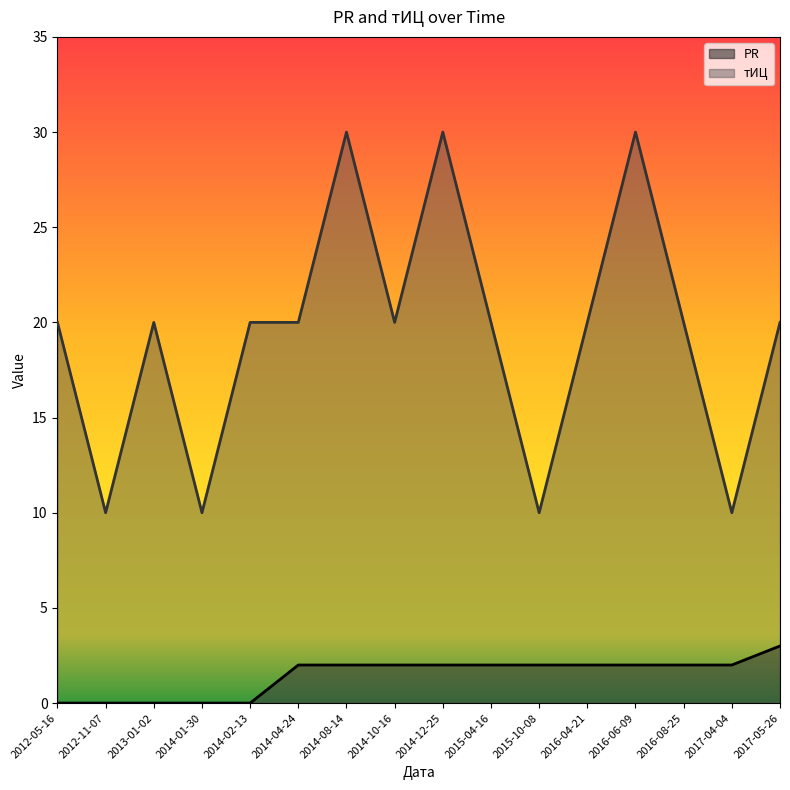

True or false: PR has a value of 2 at 2016-04-21.

True